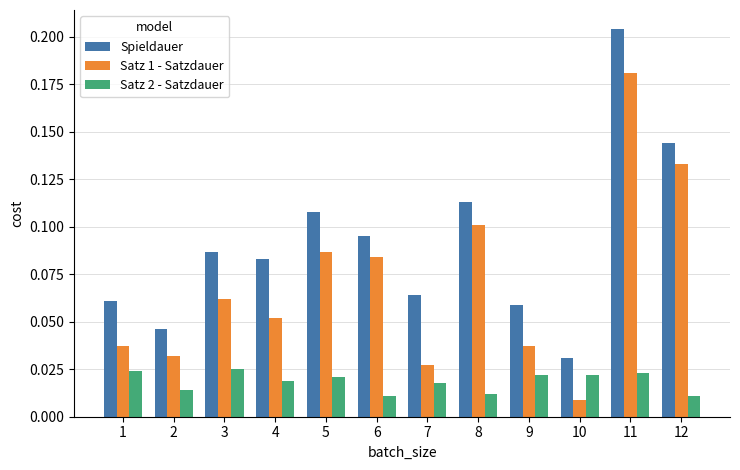

Where is Spieldauer nearest to the value 0?

10